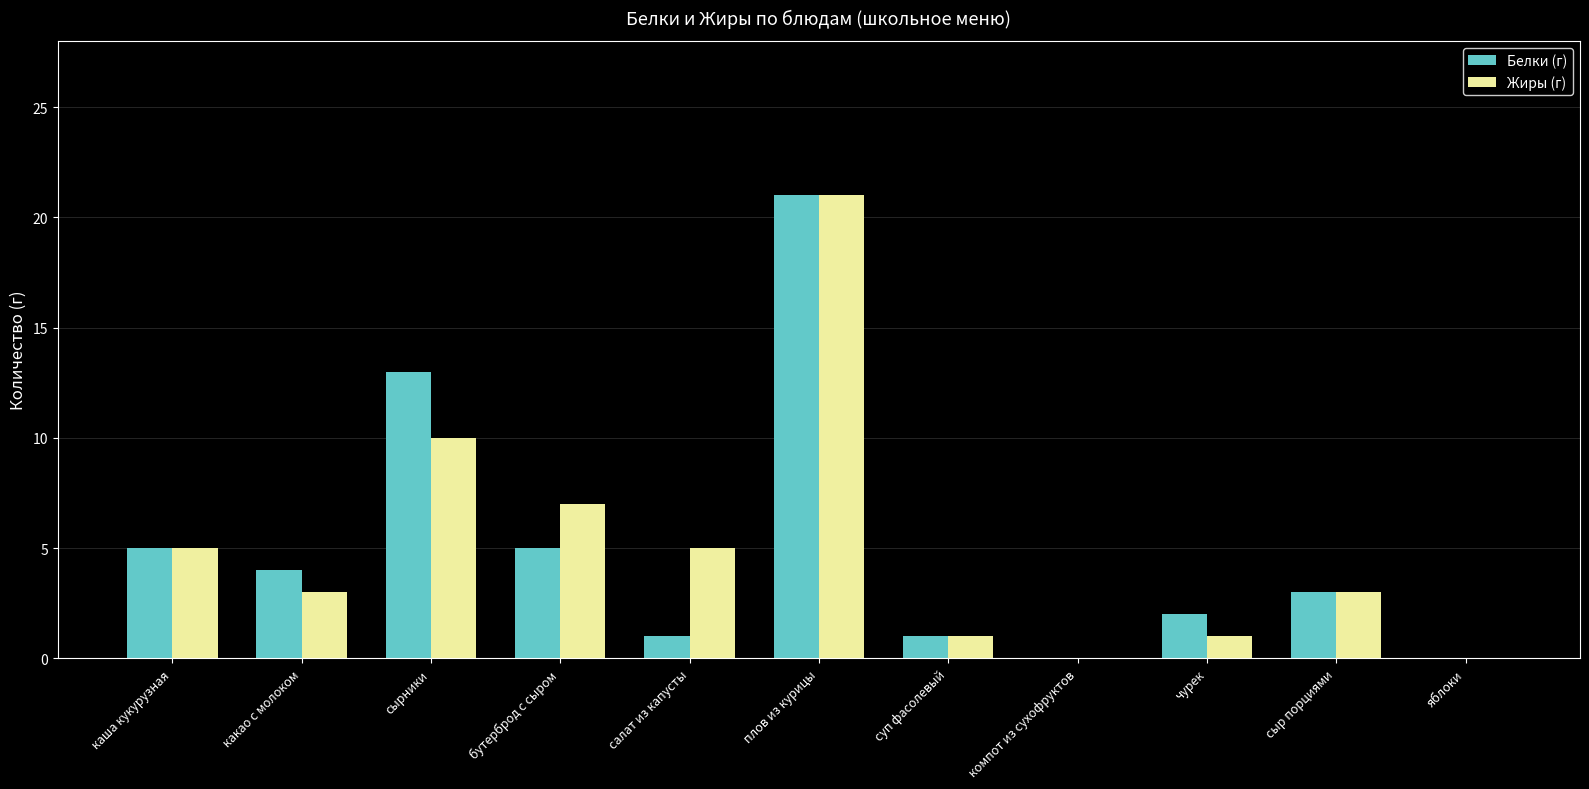

Is it true that Белки (г) equals 2 at чурек?

True